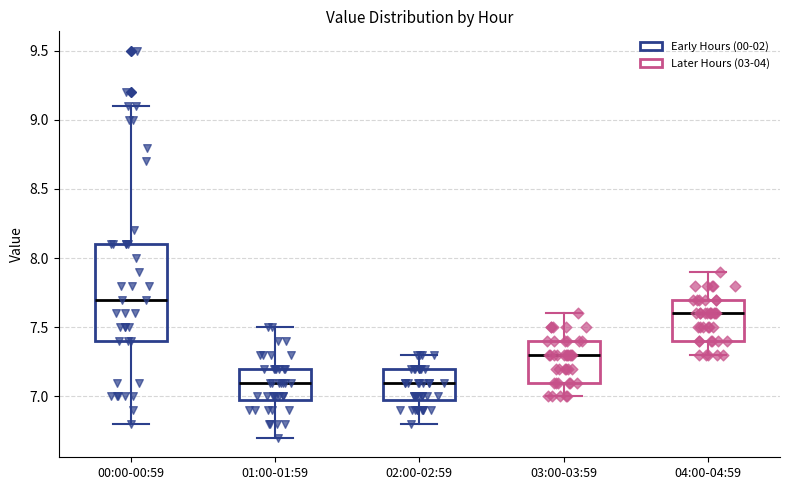

Reading left to right, transcribe this box plot: for each box, give where its median line is, the range the box spans, and where its two whiskers end, as read against the y-axis. The values are not printed on the chart, so give them approximately, as read against the axis.

00:00-00:59: median 7.7, box 7.4 to 8.1, whiskers 6.8 to 9.1
01:00-01:59: median 7.1, box 7.0 to 7.2, whiskers 6.7 to 7.5
02:00-02:59: median 7.1, box 7.0 to 7.2, whiskers 6.8 to 7.3
03:00-03:59: median 7.3, box 7.1 to 7.4, whiskers 7.0 to 7.6
04:00-04:59: median 7.6, box 7.4 to 7.7, whiskers 7.3 to 7.9